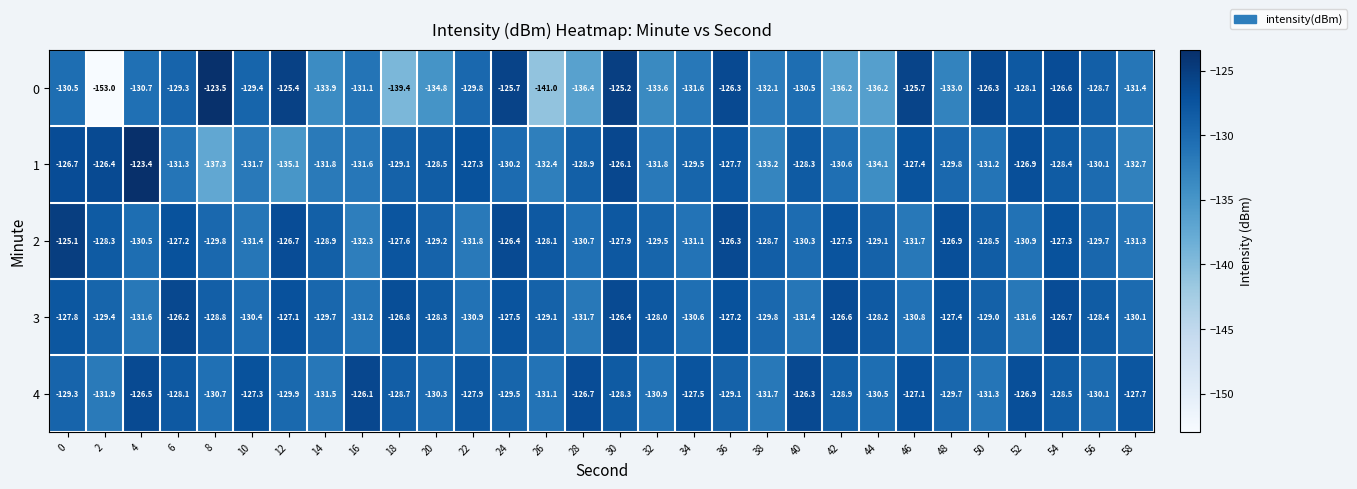

What is the smallest value displayed?

-153.0